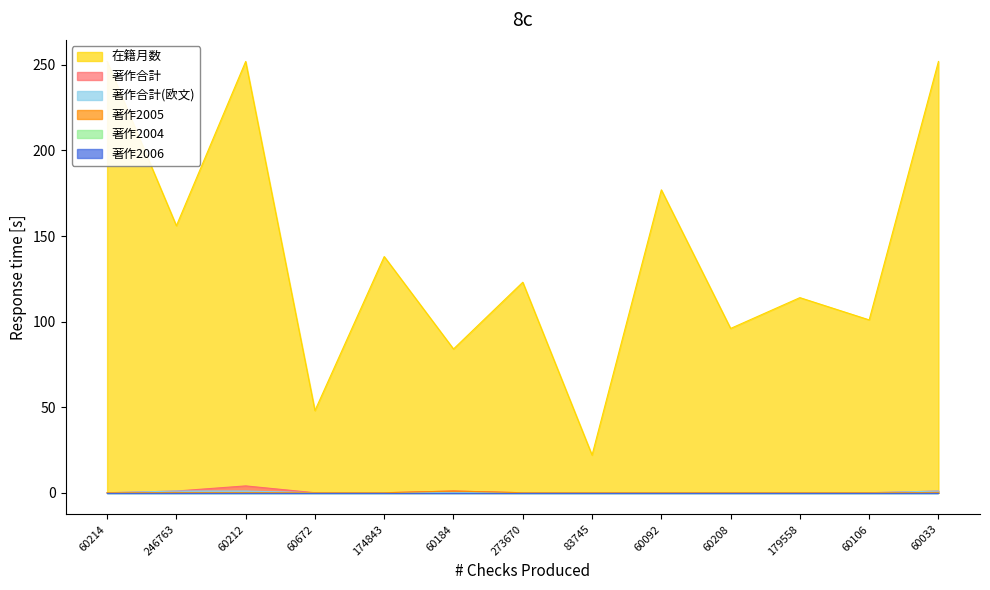

The 在籍月数 series shows 114 at 179558. True or false?

True